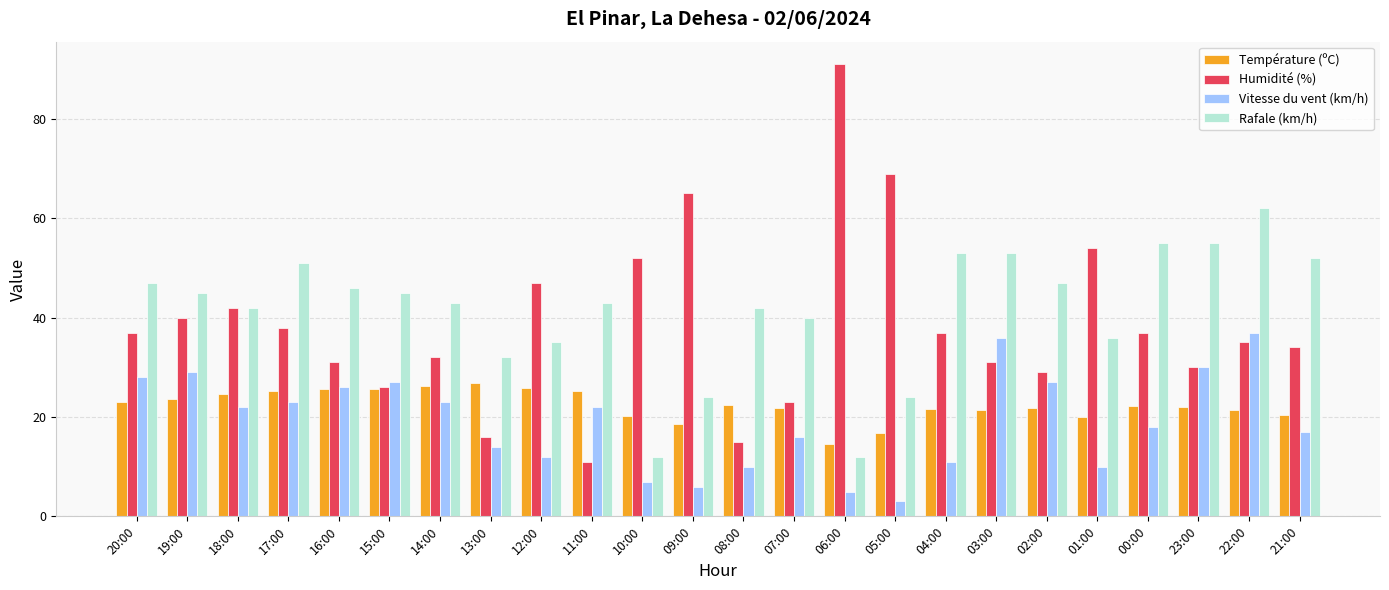

Which series has the largest range (max minus min)?

Humidité (%)